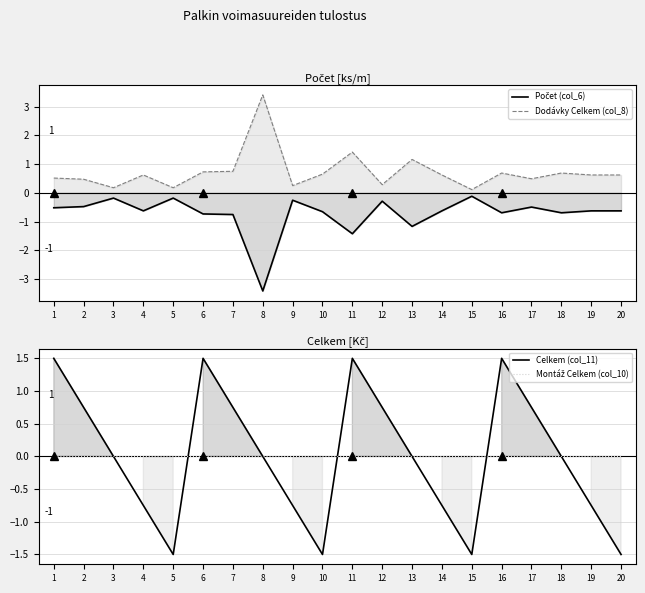

What is the highest value of the Dodávky Celkem (col_8) series?

3.4